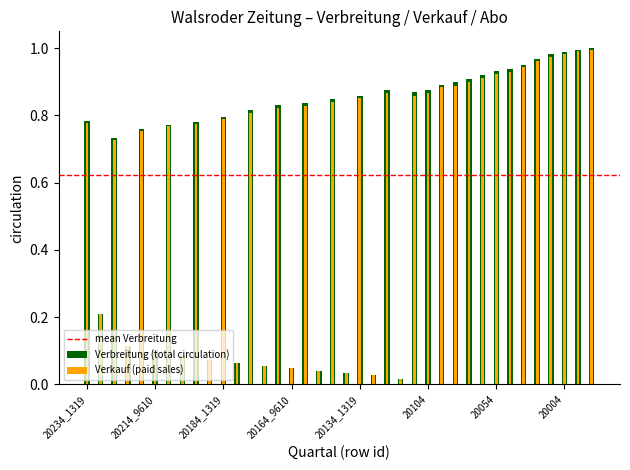

Does the chart contain any negative values?

No